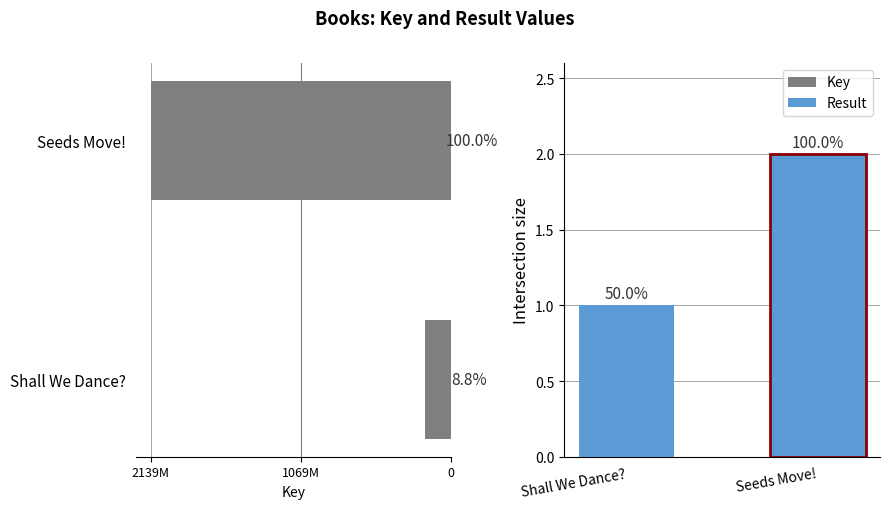

How many Result values are between 1 and 2?

2